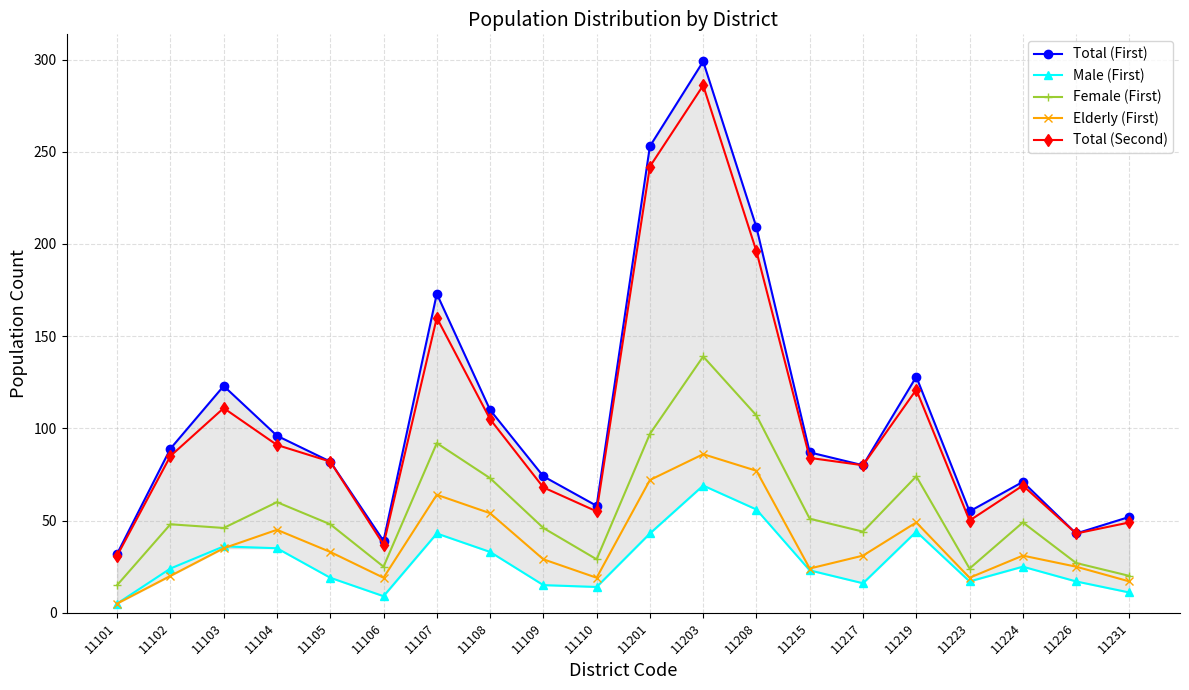

Which series has the largest total across all categories?

Total (First)